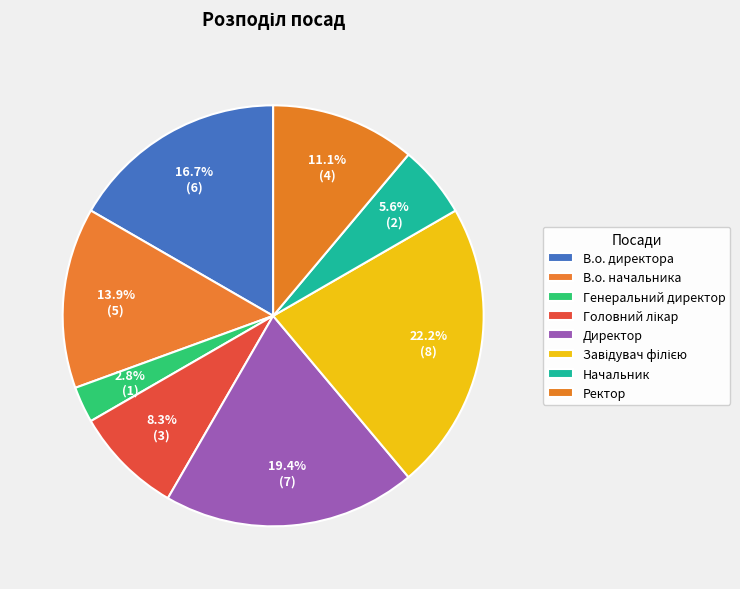

To the nearest percent, what is the difference between the В.о. директора and В.о. начальника slice percentages?

3%